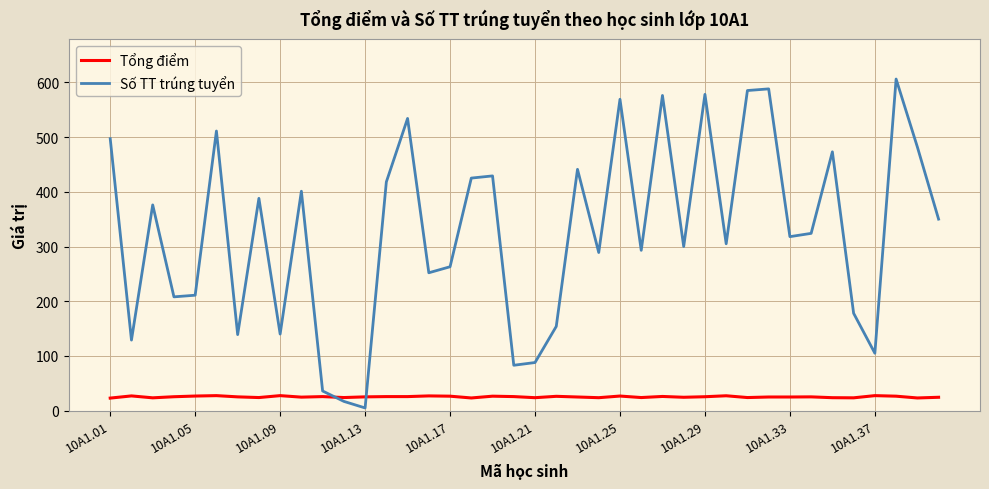

List the series in order of their overall mean, highest first.

Số TT trúng tuyển, Tổng điểm